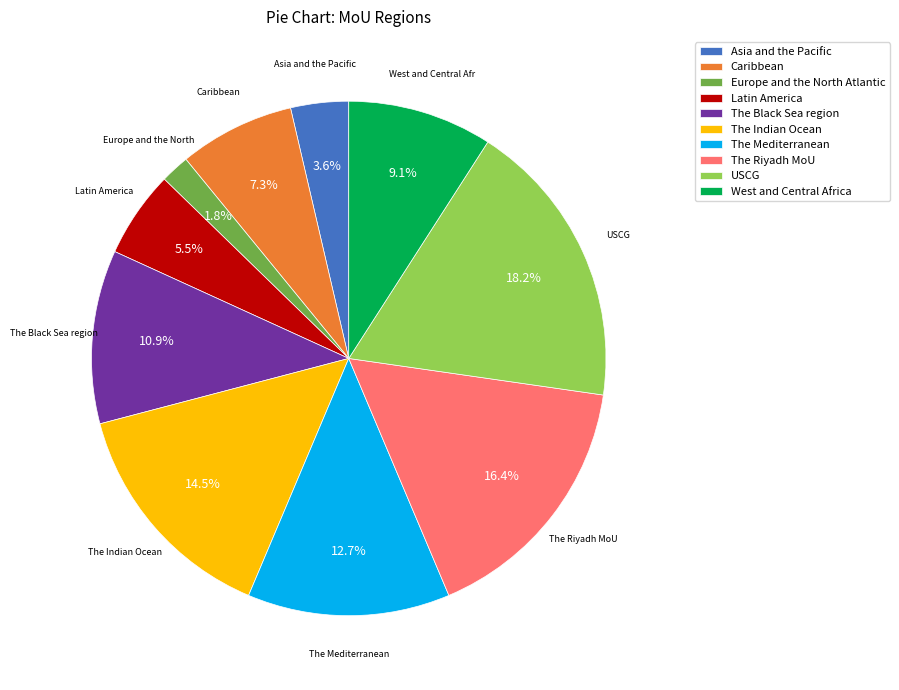

Count the number of slices in the pie.

10